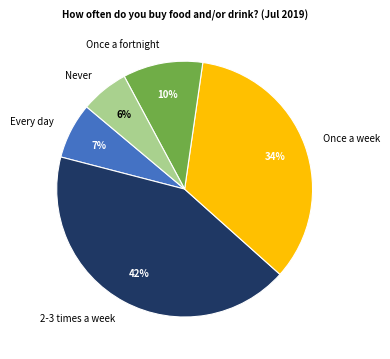

Which has a higher value, Once a week or Every day?

Once a week